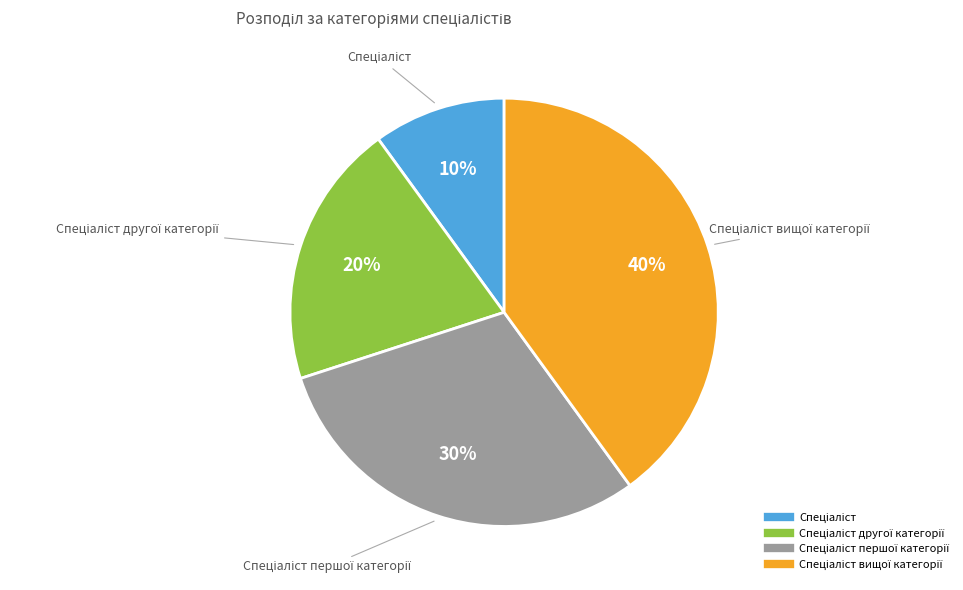

To the nearest percent, what is the average slice percentage?

25%